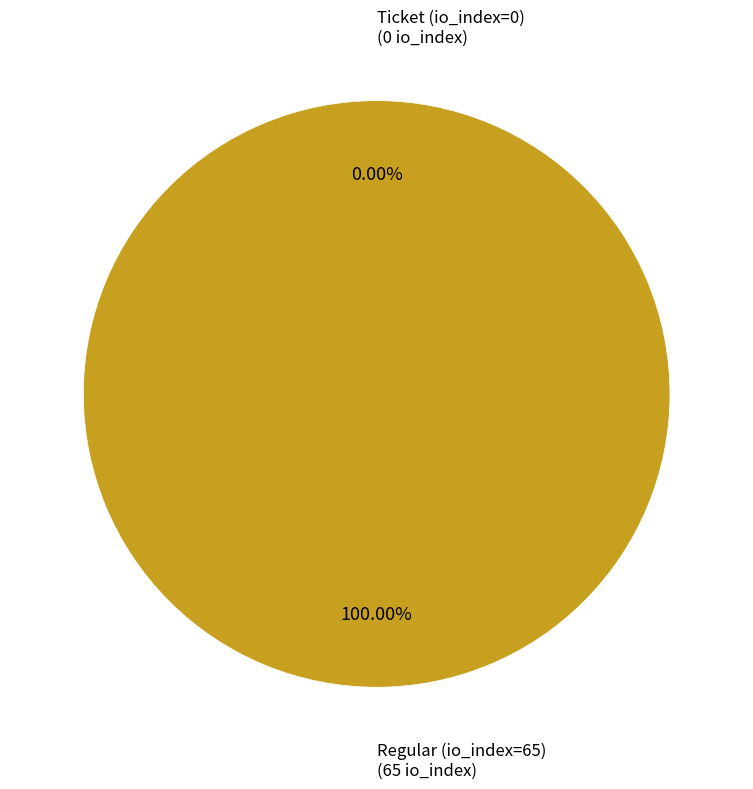

Rank the categories by value from highest to lowest.

Regular (io_index=65), Ticket (io_index=0)